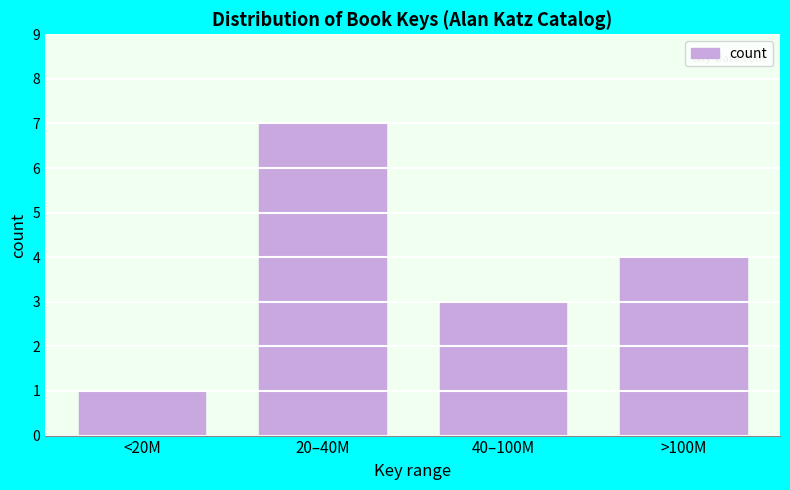

Reading right to left, list all the values displayed in this chart.

4	3	7	1